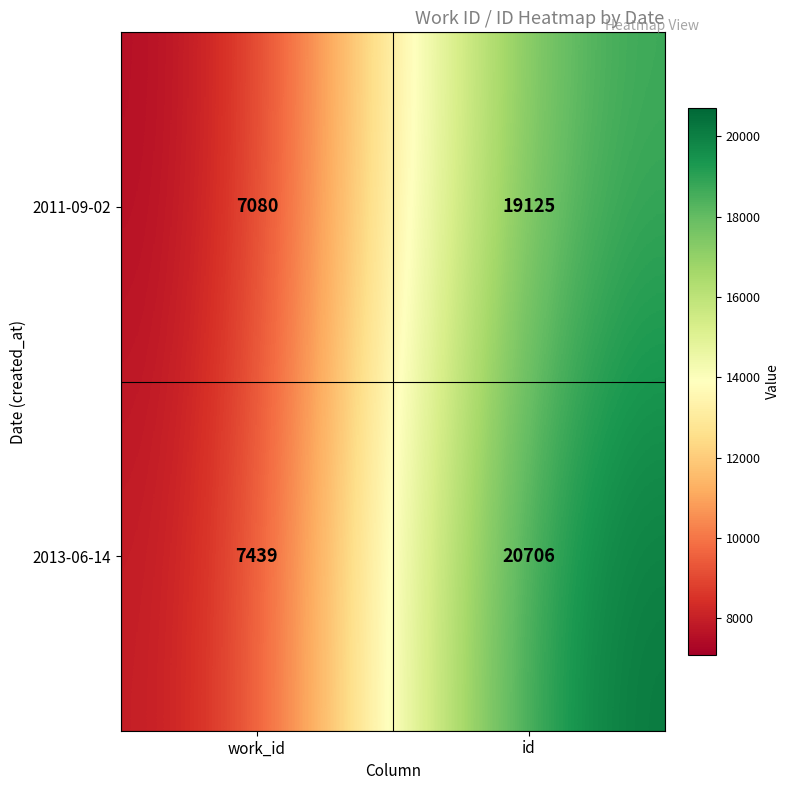

Where is 2011-09-02 nearest to the value 13102?

work_id